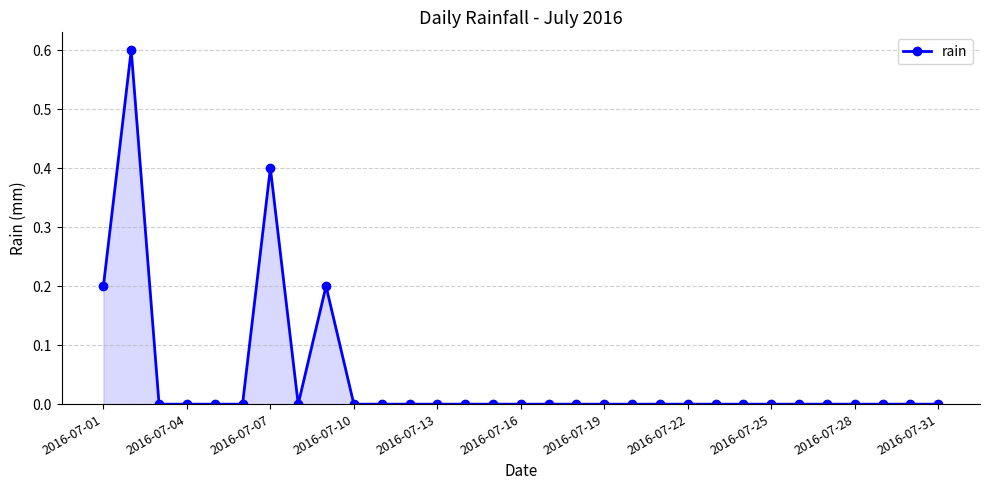

What is the greatest value displayed?

0.6